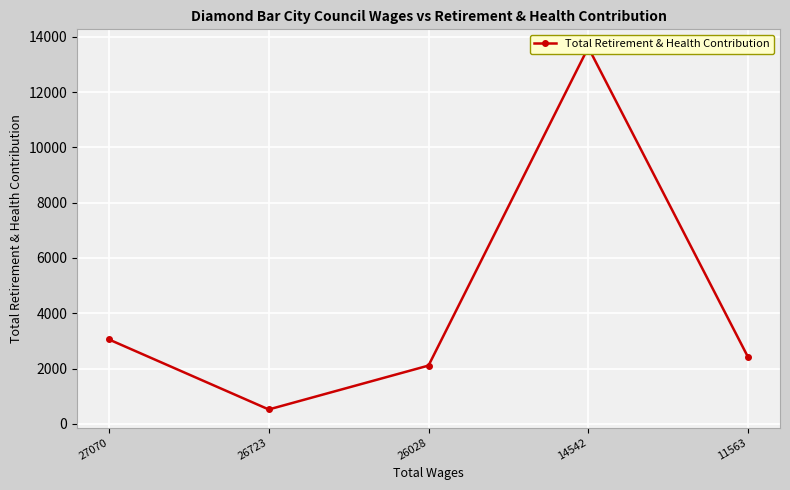

Where is the data nearest to the value 7068?

27070